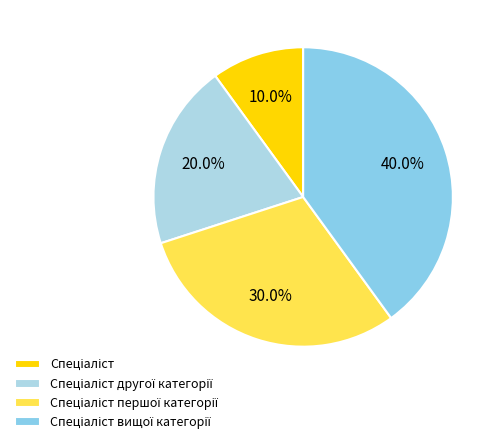

Count the number of slices in the pie.

4